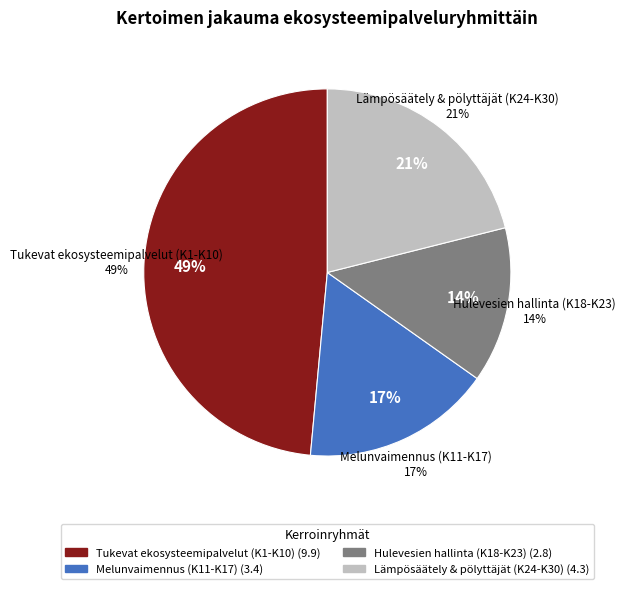

The K20 (0.5) slice represents 1% of the pie. True or false?

False